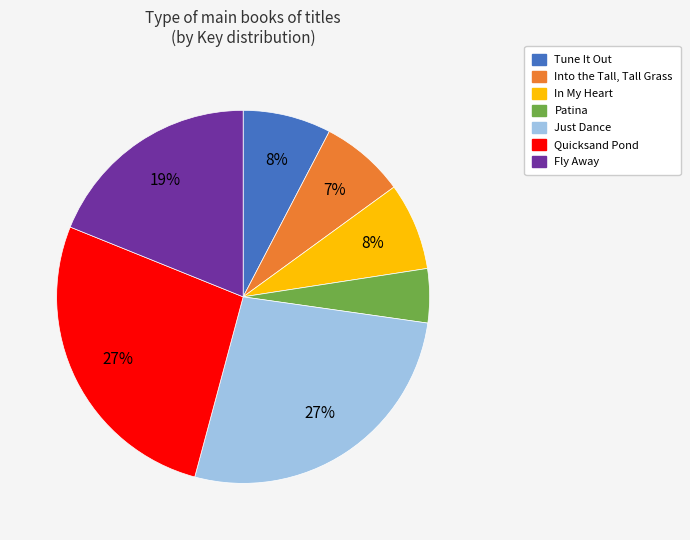

How many segments does this pie chart have?

7